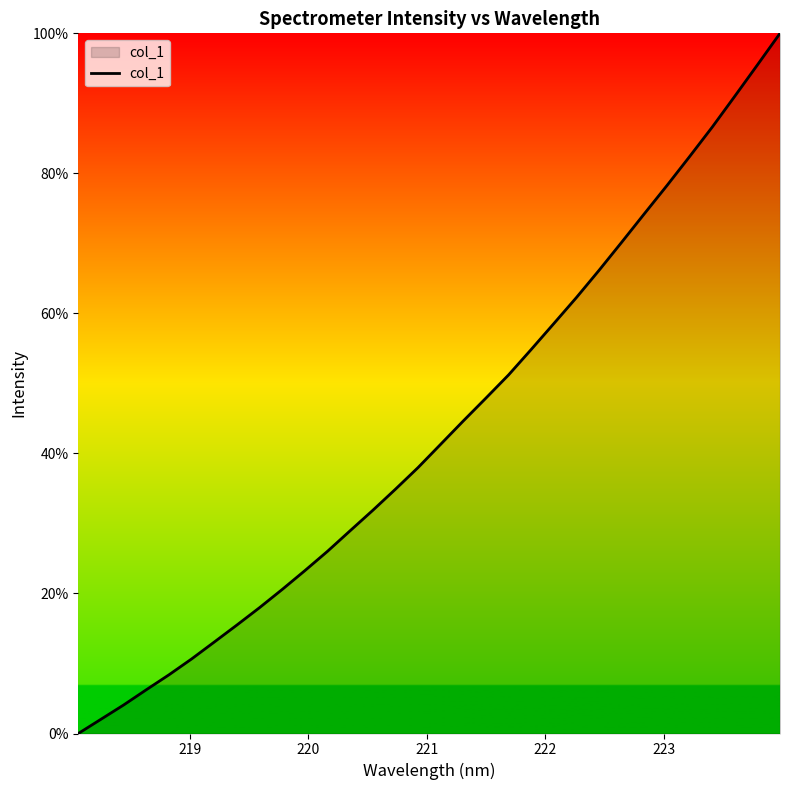

What is the maximum value shown in the chart?

100.0